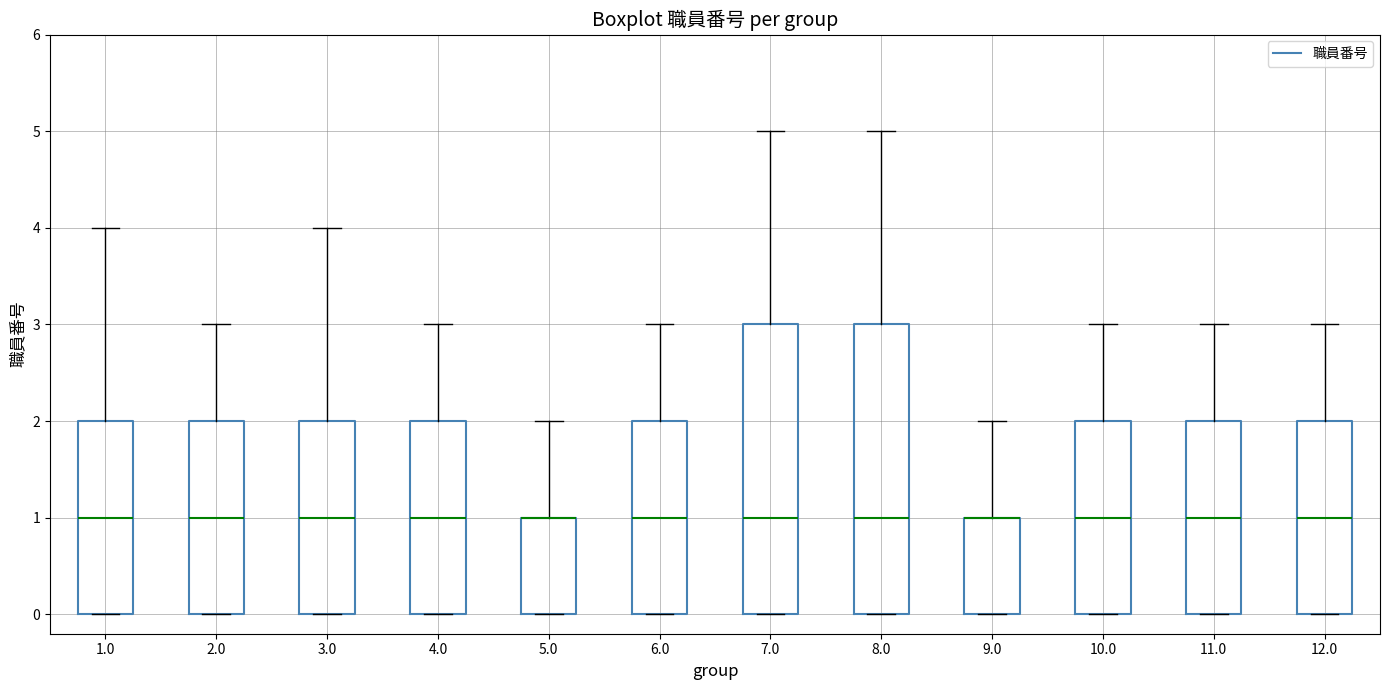

Reading left to right, transcribe this box plot: for each box, give where its median line is, the range the box spans, and where its two whiskers end, as read against the y-axis. The values are not printed on the chart, so give them approximately, as read against the axis.

1.0: median 1, box 0 to 2, whiskers 0 to 4
2.0: median 1, box 0 to 2, whiskers 0 to 3
3.0: median 1, box 0 to 2, whiskers 0 to 4
4.0: median 1, box 0 to 2, whiskers 0 to 3
5.0: median 1 (drawn on the box's upper edge), box 0 to 1, whiskers 0 to 2
6.0: median 1, box 0 to 2, whiskers 0 to 3
7.0: median 1, box 0 to 3, whiskers 0 to 5
8.0: median 1, box 0 to 3, whiskers 0 to 5
9.0: median 1 (drawn on the box's upper edge), box 0 to 1, whiskers 0 to 2
10.0: median 1, box 0 to 2, whiskers 0 to 3
11.0: median 1, box 0 to 2, whiskers 0 to 3
12.0: median 1, box 0 to 2, whiskers 0 to 3